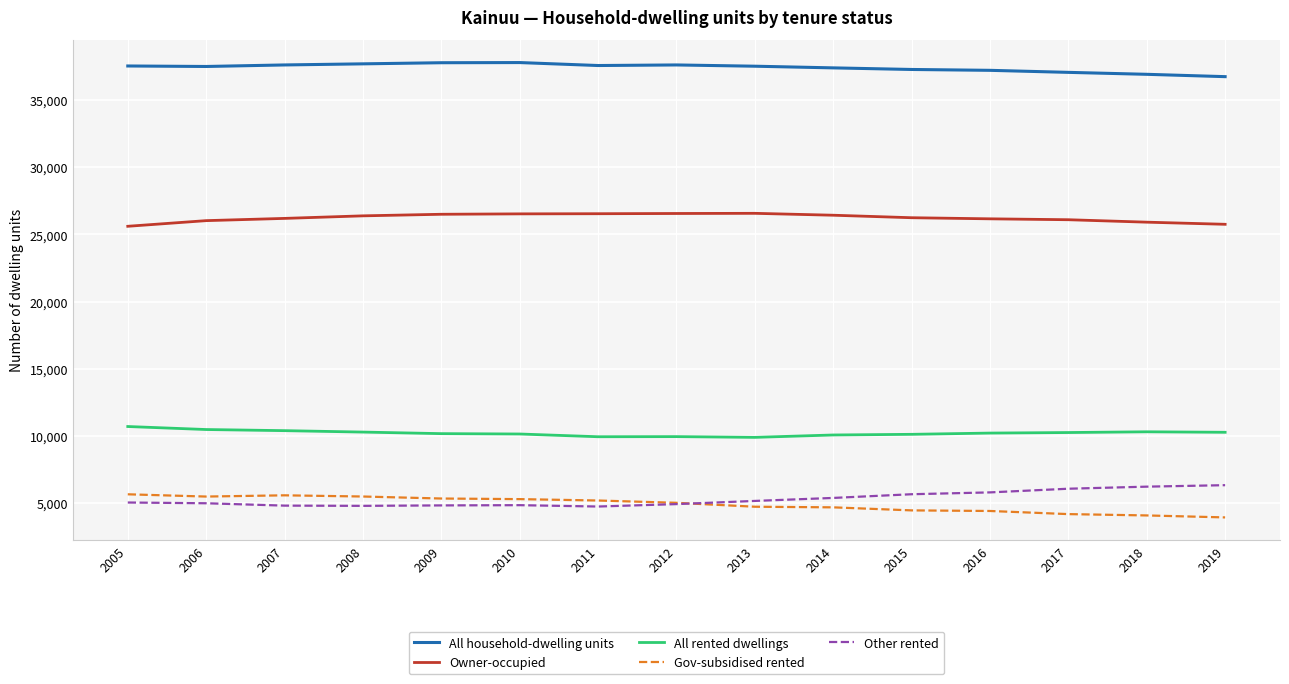

What is the difference between the highest and lowest values at 2014?

32703